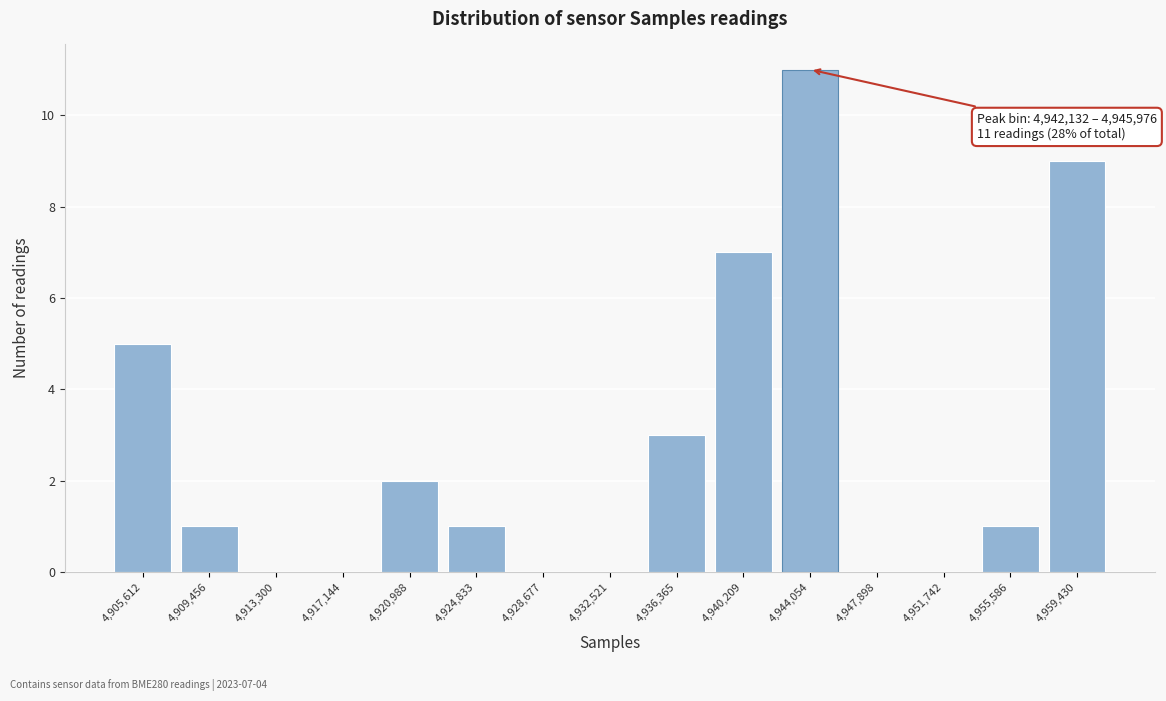

Reading right to left, what are all the values shown in this chart?

4,959,430=9	4,955,586=1	4,951,742=0	4,947,898=0	4,944,054=11	4,940,209=7	4,936,365=3	4,932,521=0	4,928,677=0	4,924,833=1	4,920,988=2	4,917,144=0	4,913,300=0	4,909,456=1	4,905,612=5